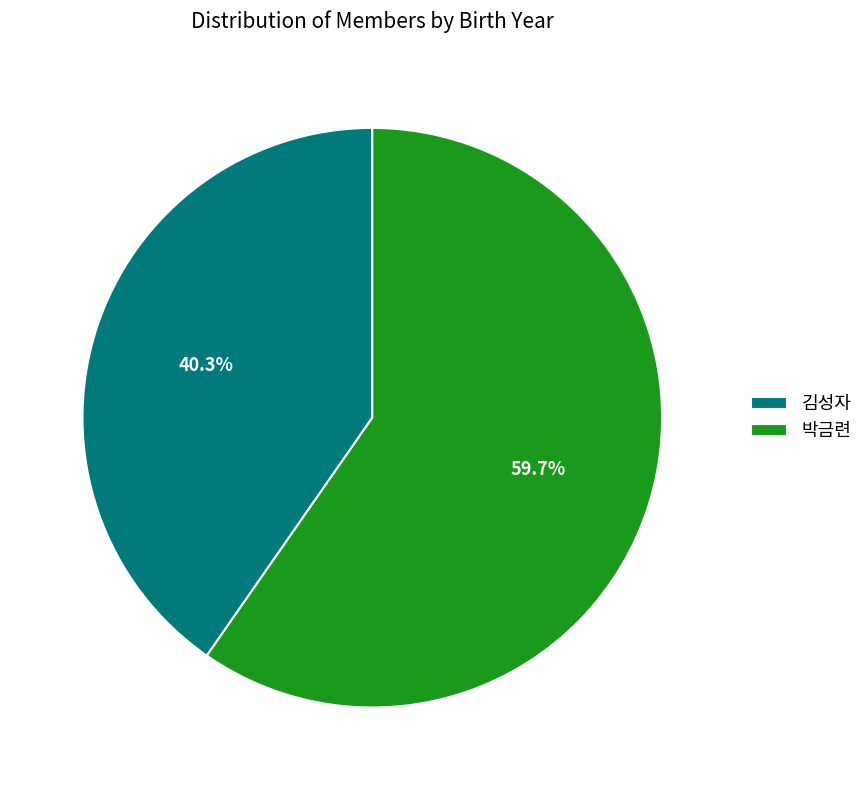

Rank the categories by value from lowest to highest.

김성자, 박금련